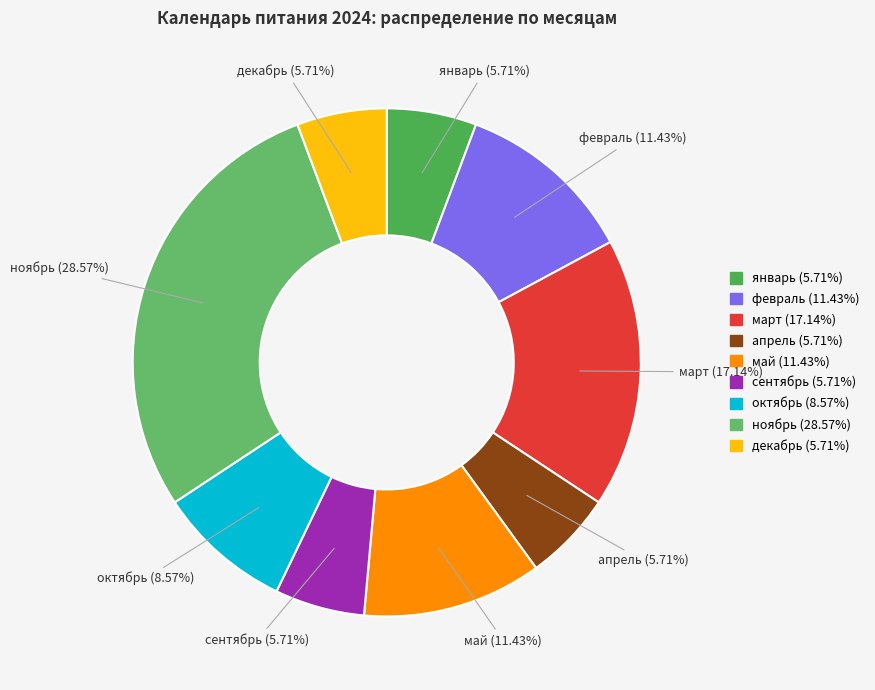

Is there any slice that represents more than half of the pie?

No